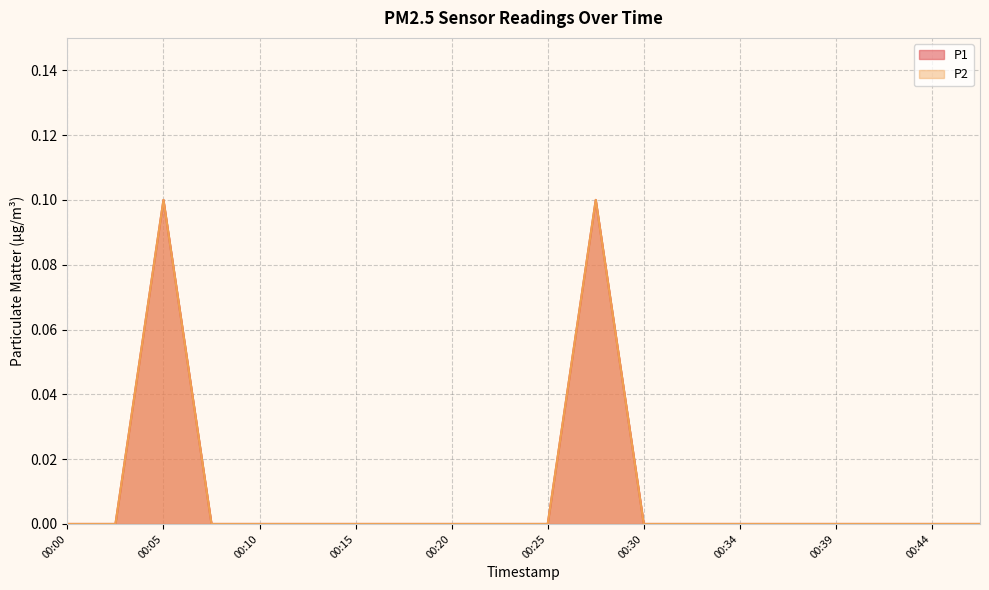

How many interior local peaks does the P2 series have?

2